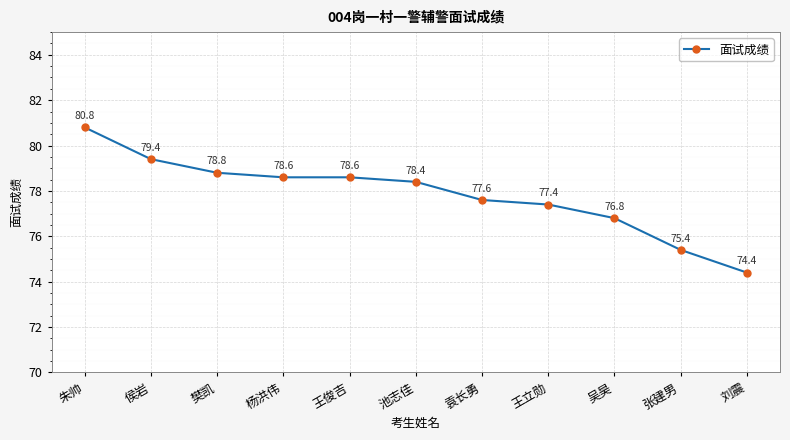

What is the label of the 7th point from the left?

袁长勇